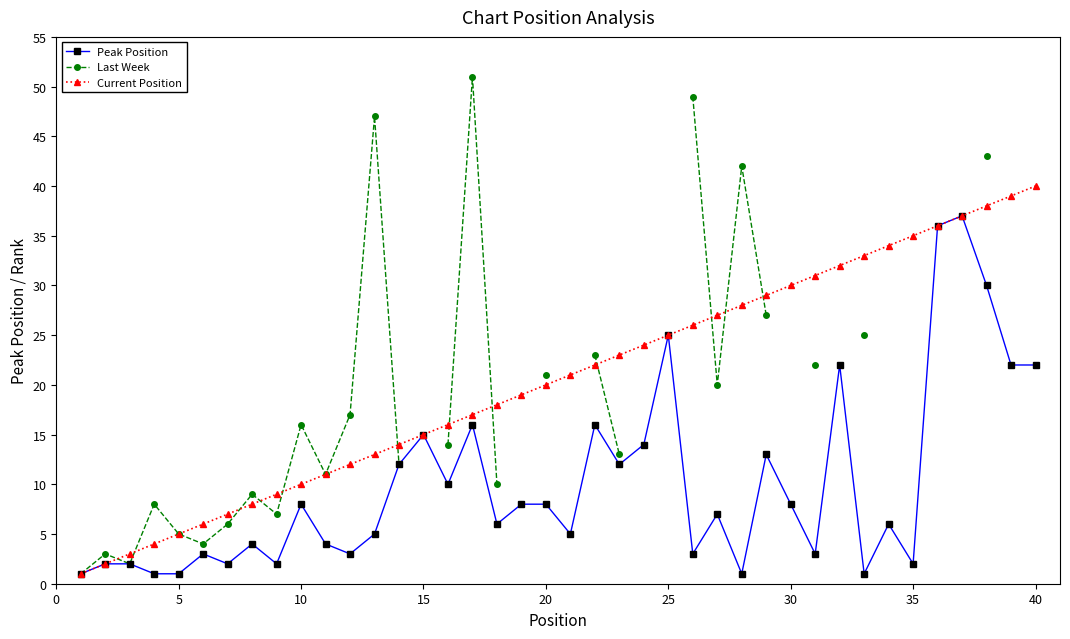

The Current Position series shows 17 at 10. True or false?

False